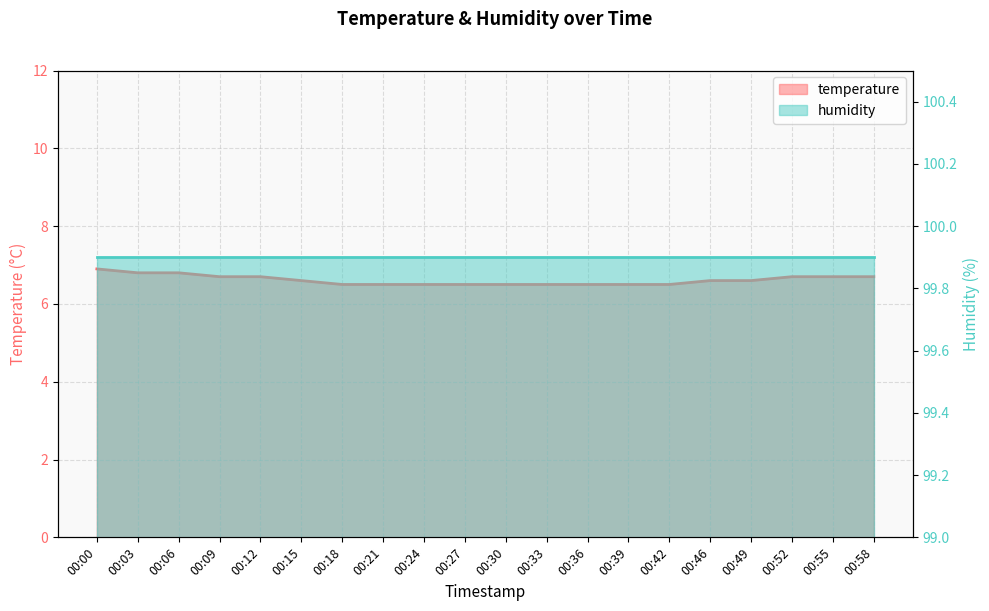

Rank the categories by value from highest to lowest.

00:00, 00:03, 00:06, 00:09, 00:12, 00:52, 00:55, 00:58, 00:15, 00:46, 00:49, 00:18, 00:21, 00:24, 00:27, 00:30, 00:33, 00:36, 00:39, 00:42